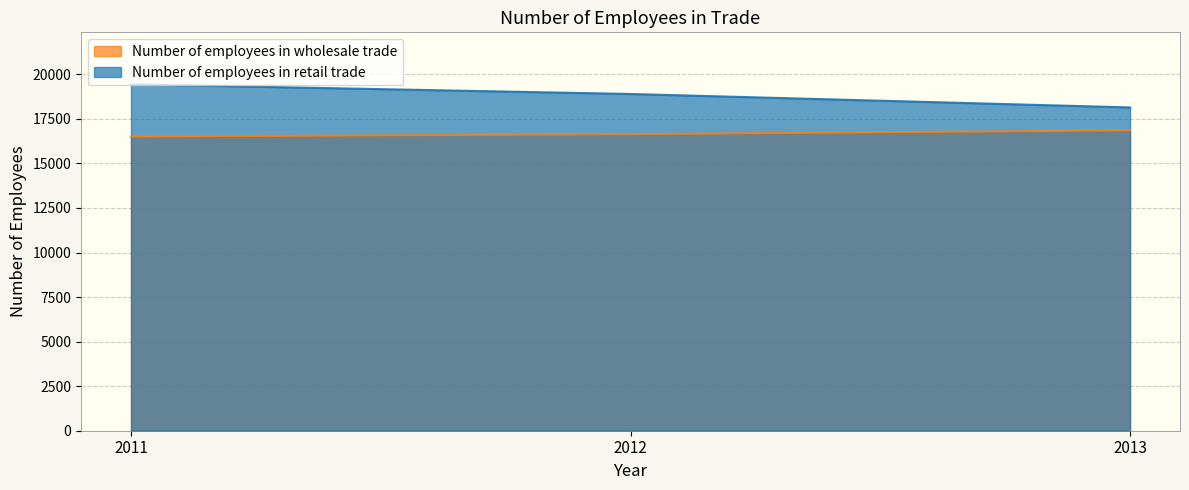

The Number of employees in retail trade series shows 18897 at 2012. True or false?

True